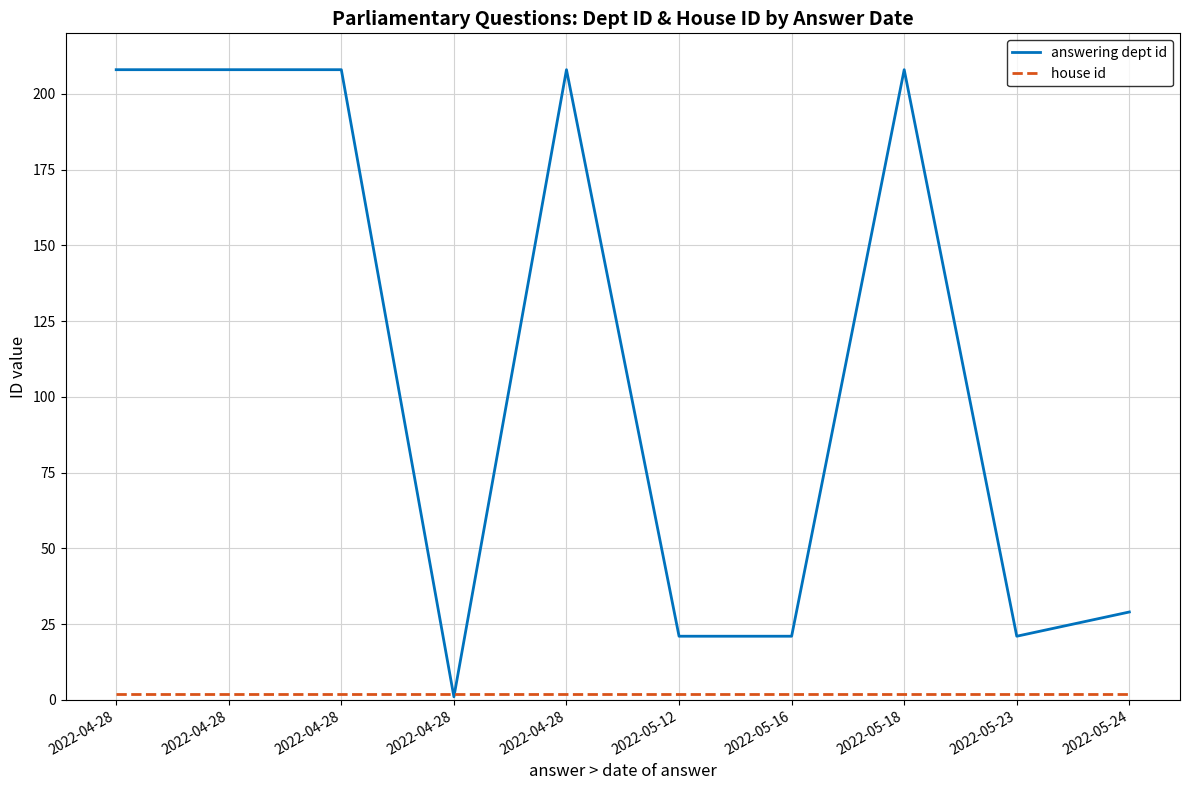

True or false: answering dept id has a value of 297 at 2022-05-18.

False